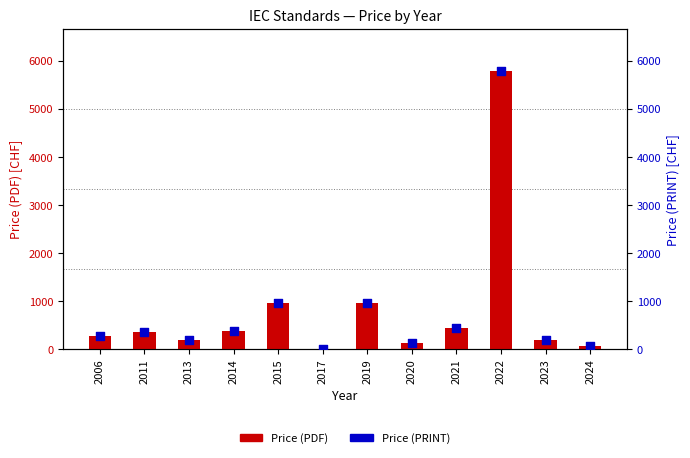

What are all the series names shown in the legend?

Price (PDF), Price (PRINT)